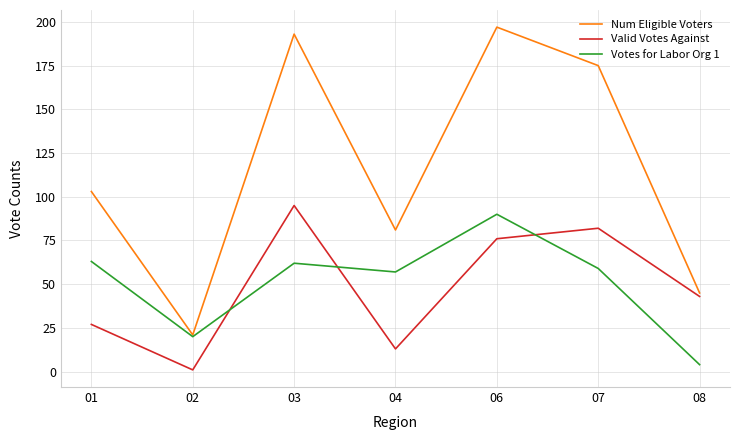

Does the chart display data point markers on the line(s)?

No